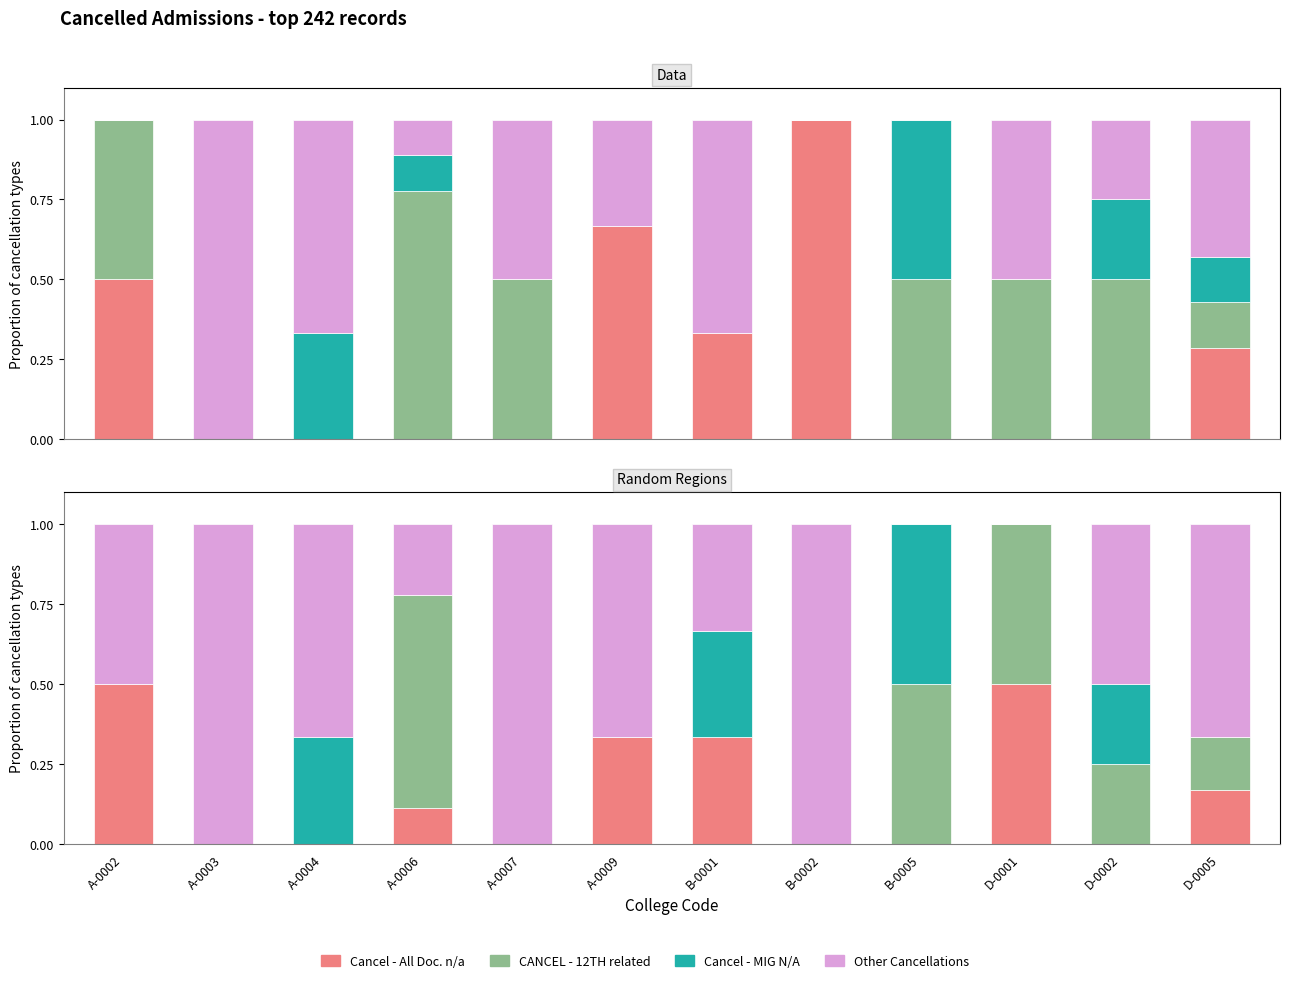

How many bars are there in each group?

4